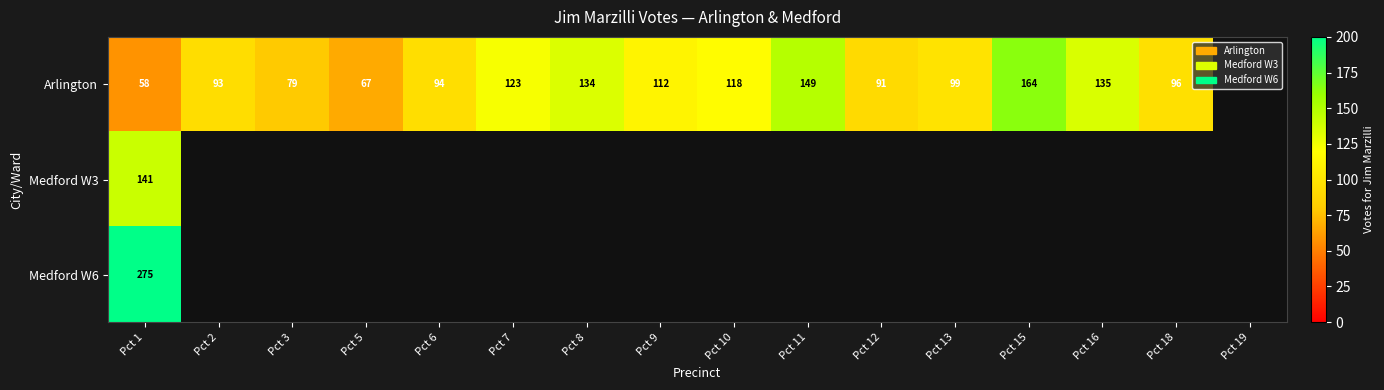

At which category is the sum across all series the highest?

Pct 1